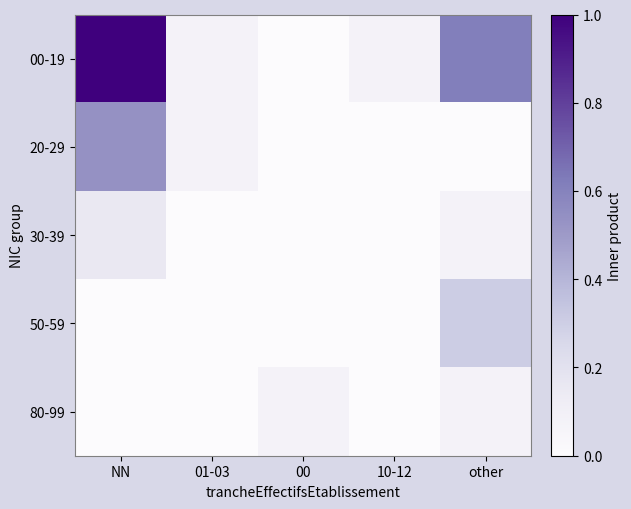

Which series changed the most between NN and 01-03?

00-19